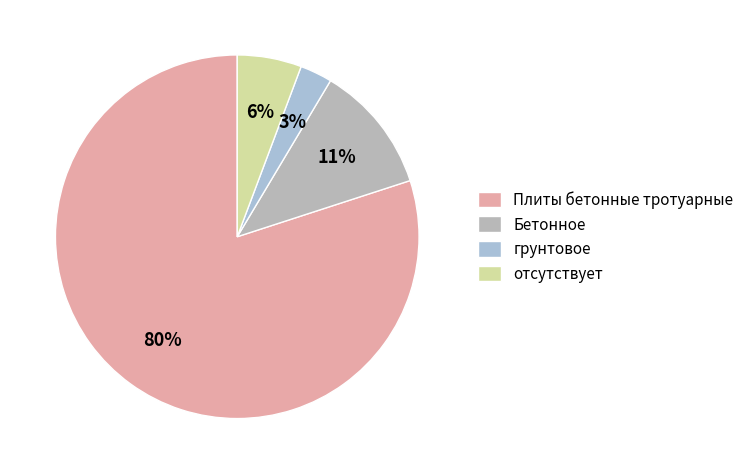

To the nearest percent, what is the combined percentage of грунтовое and отсутствует?

9%